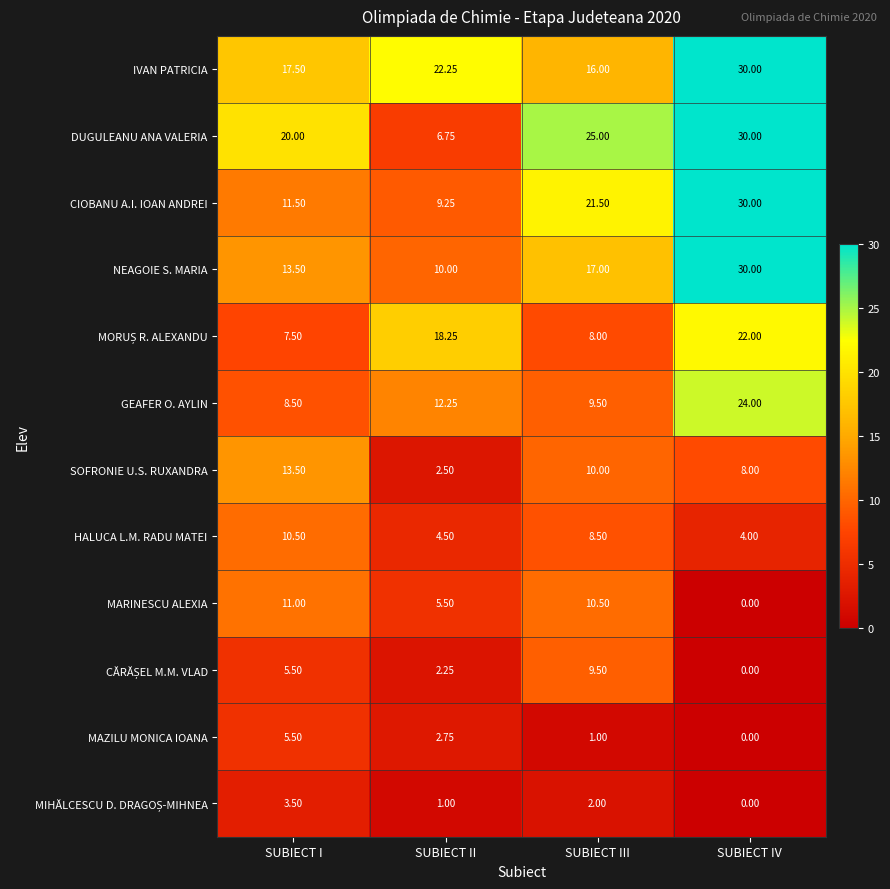

Which series has the largest range (max minus min)?

DUGULEANU ANA VALERIA